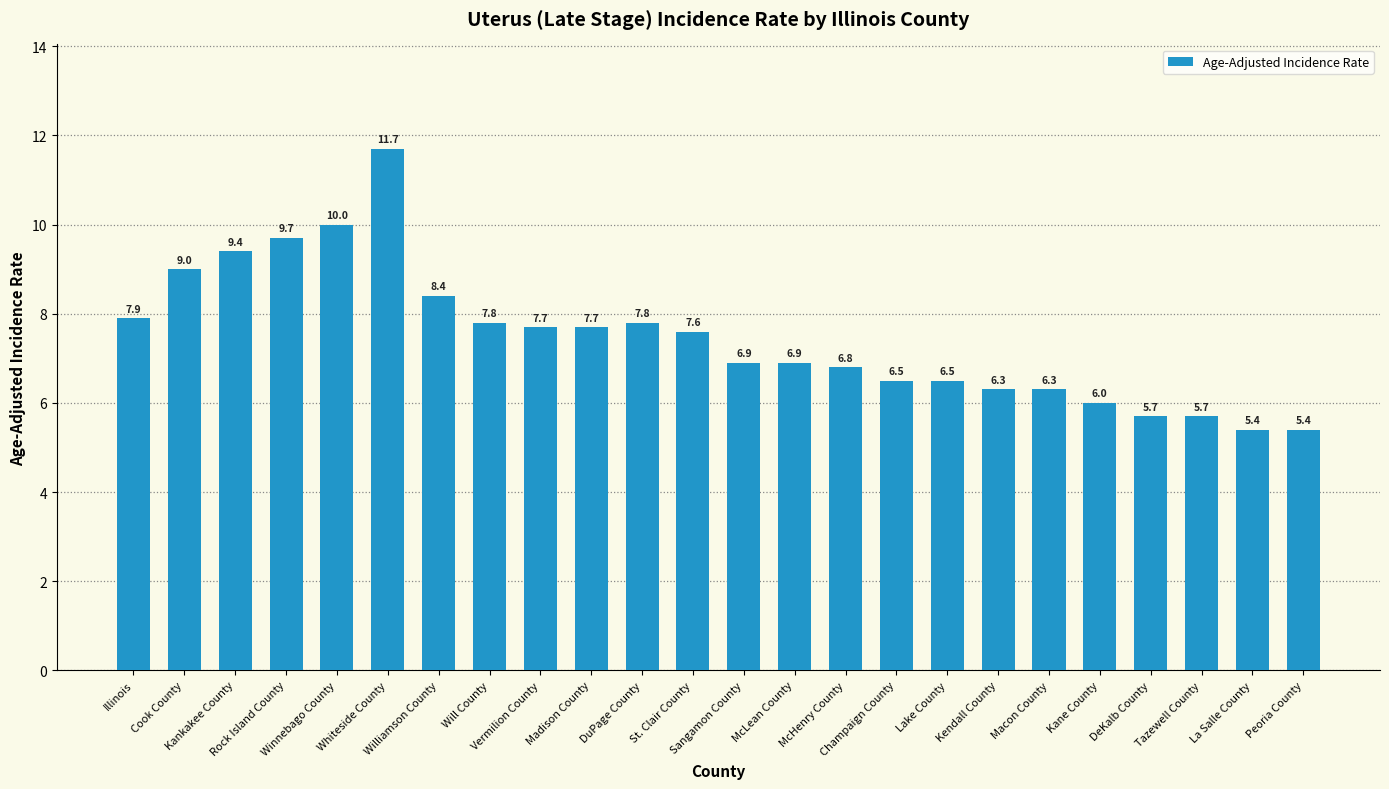

What is the smallest value displayed?

5.4